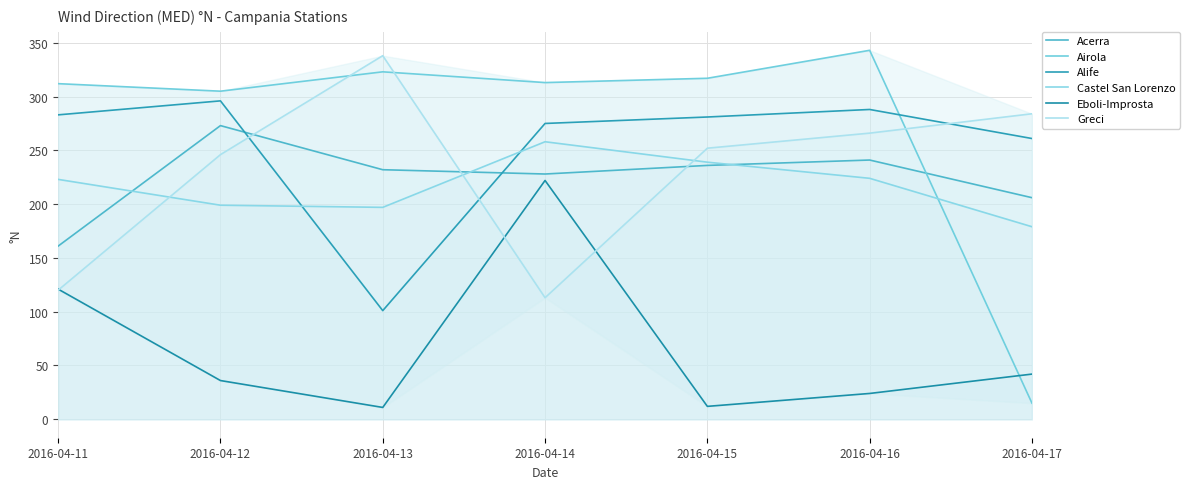

How many lines are shown in the chart?

6